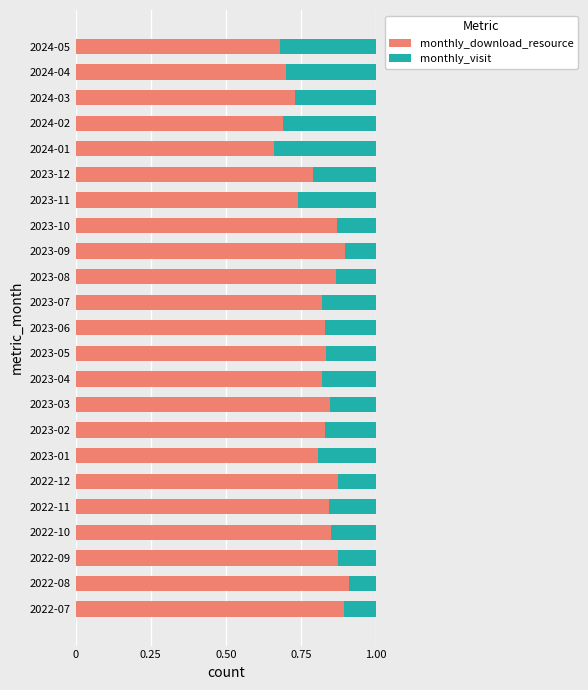

What is the total value across all series at 2024-02?

1.0